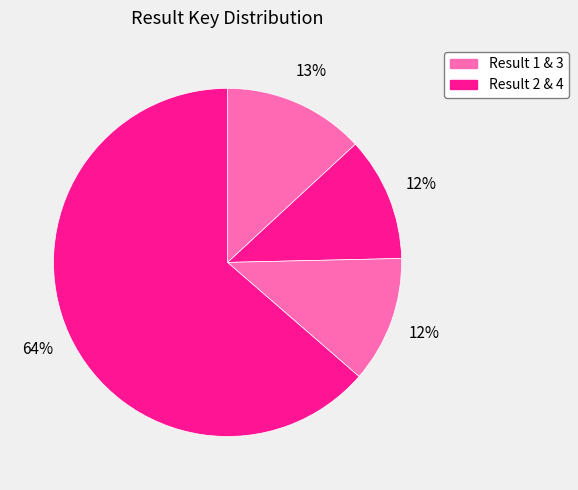

Which category accounts for the majority?

4